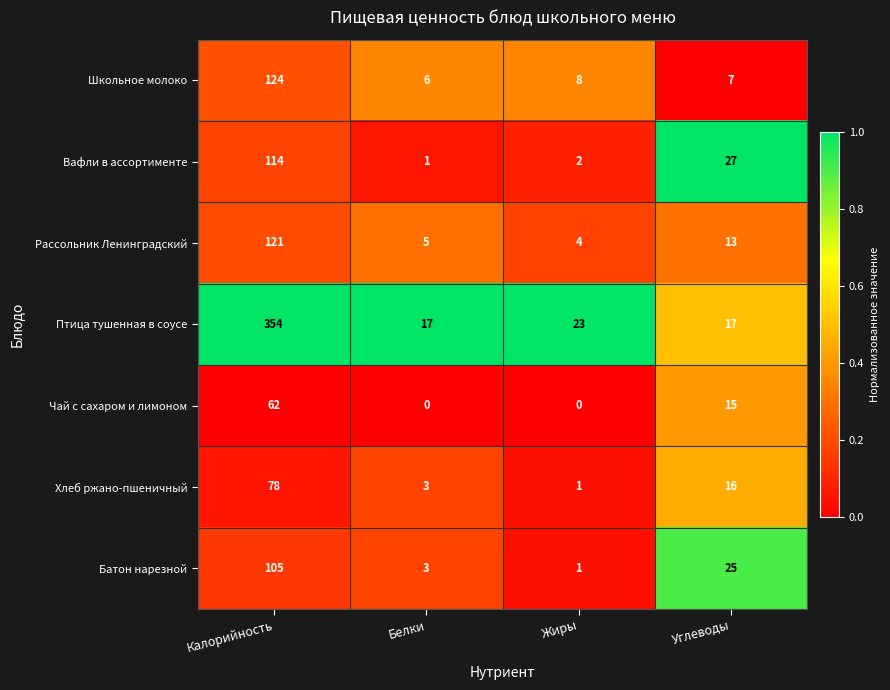

What is the average value of the Батон нарезной series?

34